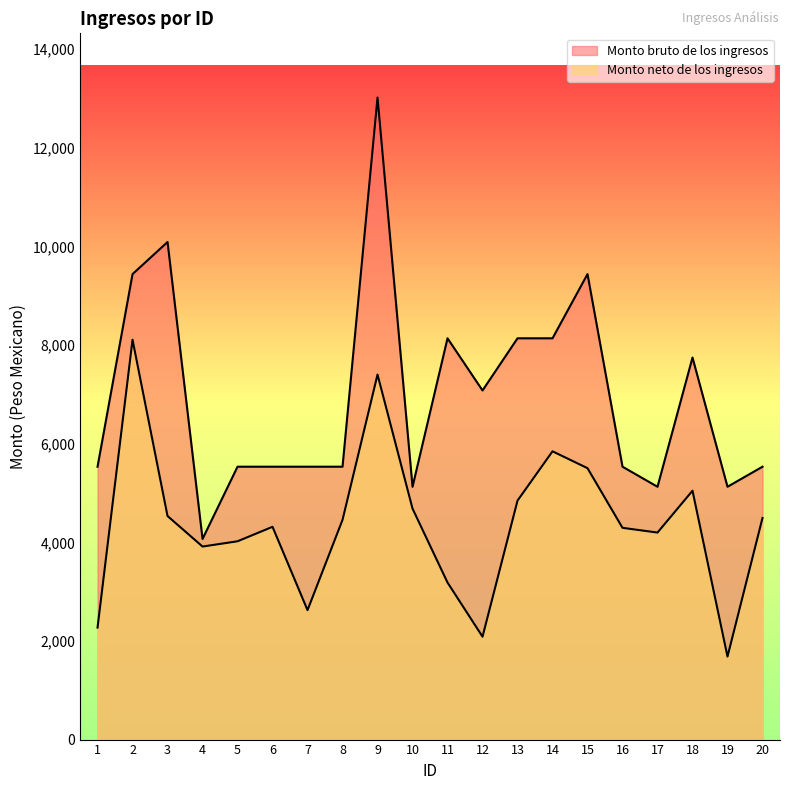

What is the spread (max minus min) of values at 16?

1239.5